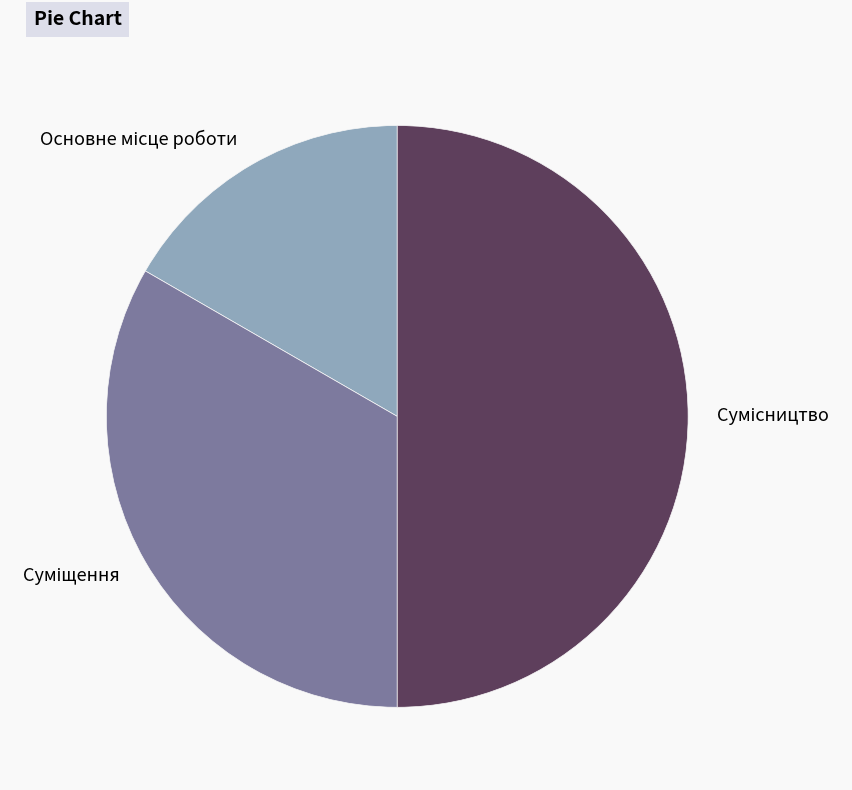

True or false: Основне місце роботи accounts for 17% of the total.

True